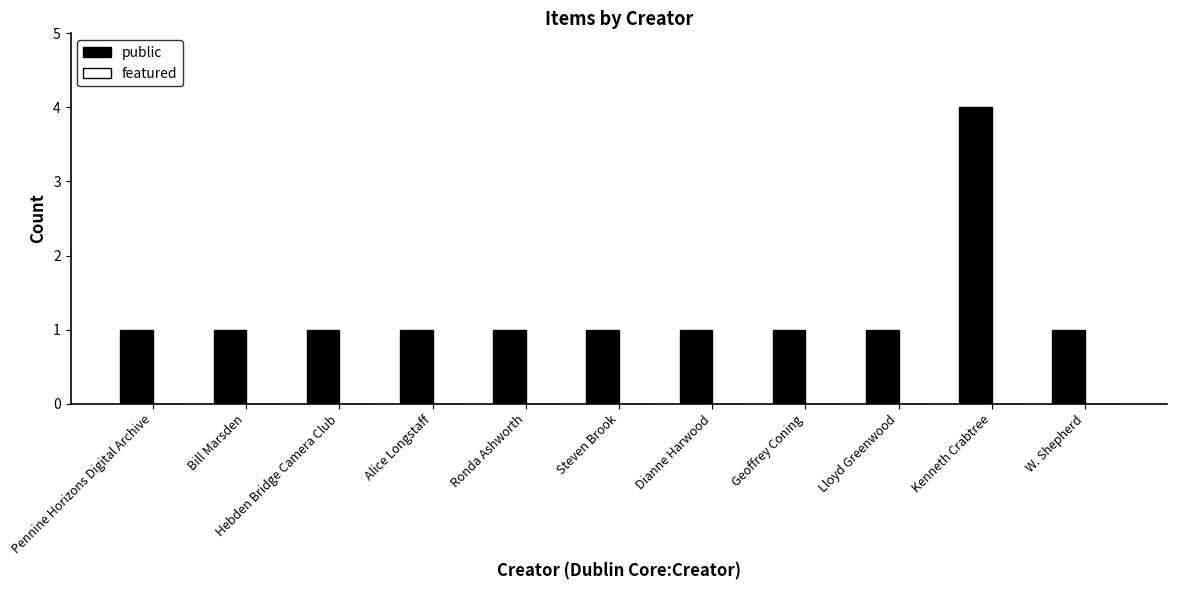

Which category has the highest value across all series?

Kenneth Crabtree